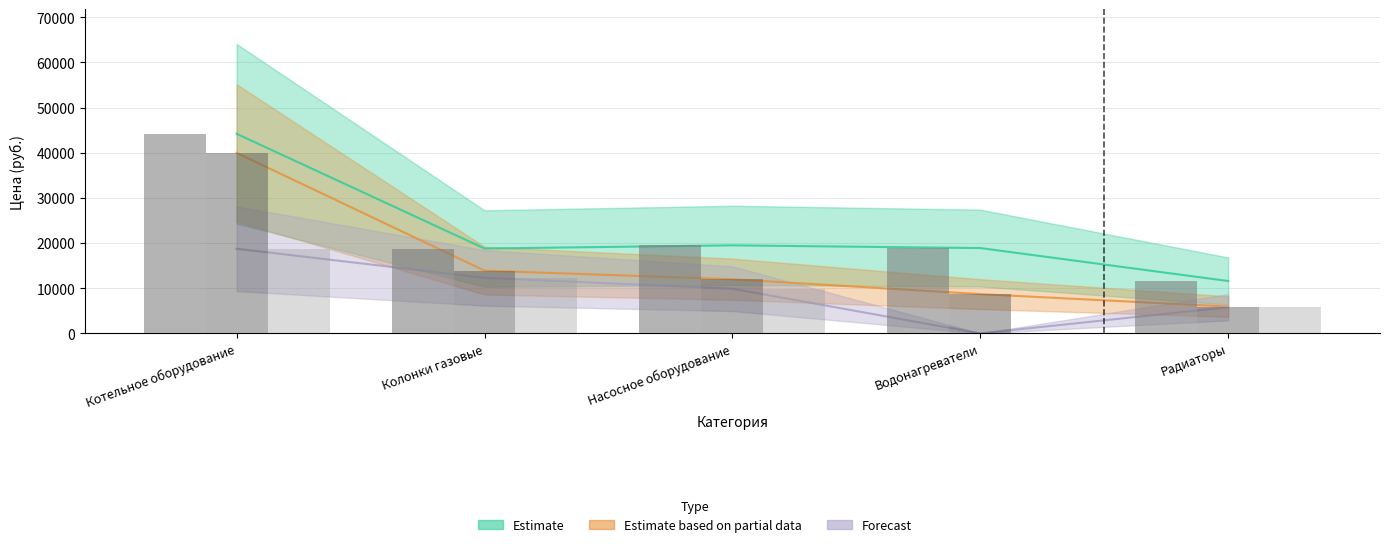

What are all the series names shown in the legend?

Estimate, Estimate based on partial data, Forecast